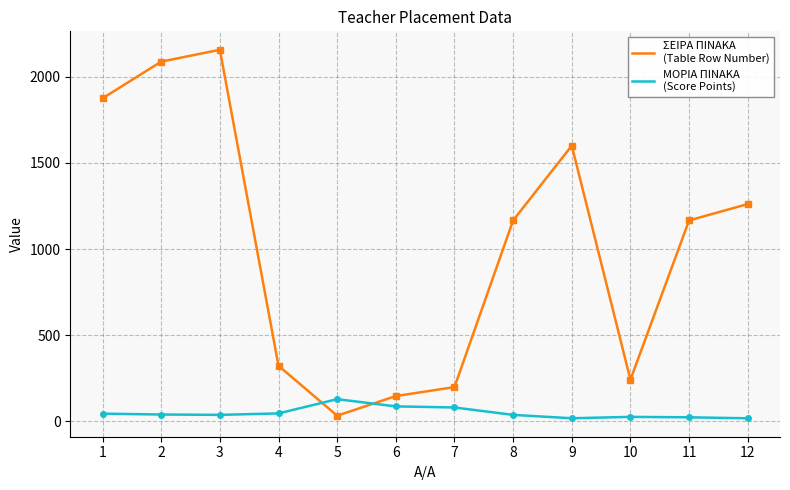

What is the greatest value displayed?

2157.0